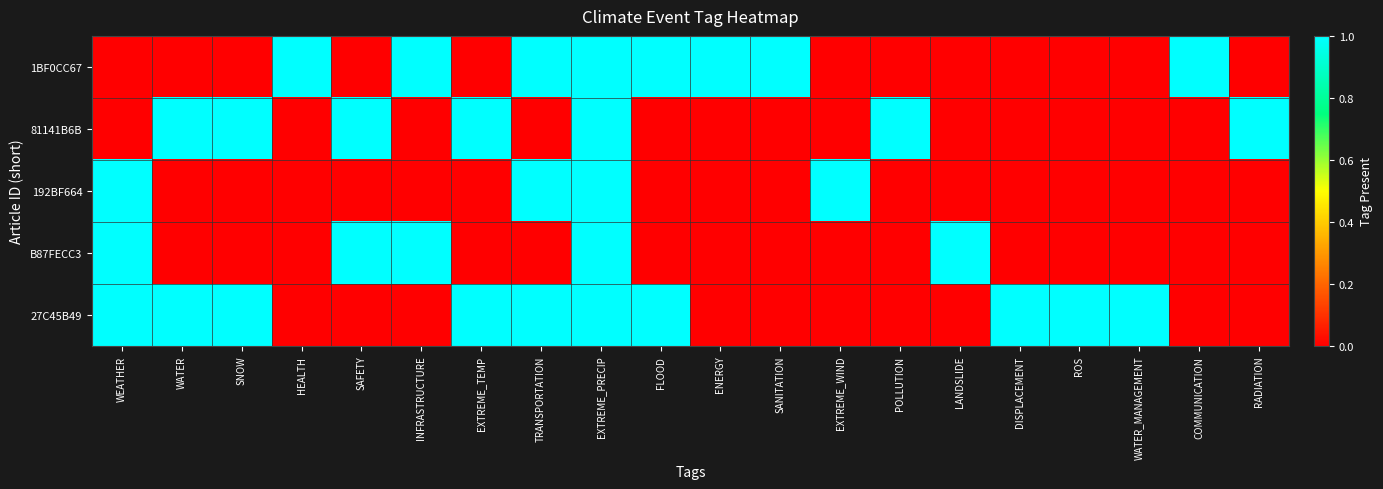

At SAFETY, list the series in order from smallest to largest.

1BF0CC67, 192BF664, 27C45B49, 81141B6B, B87FECC3